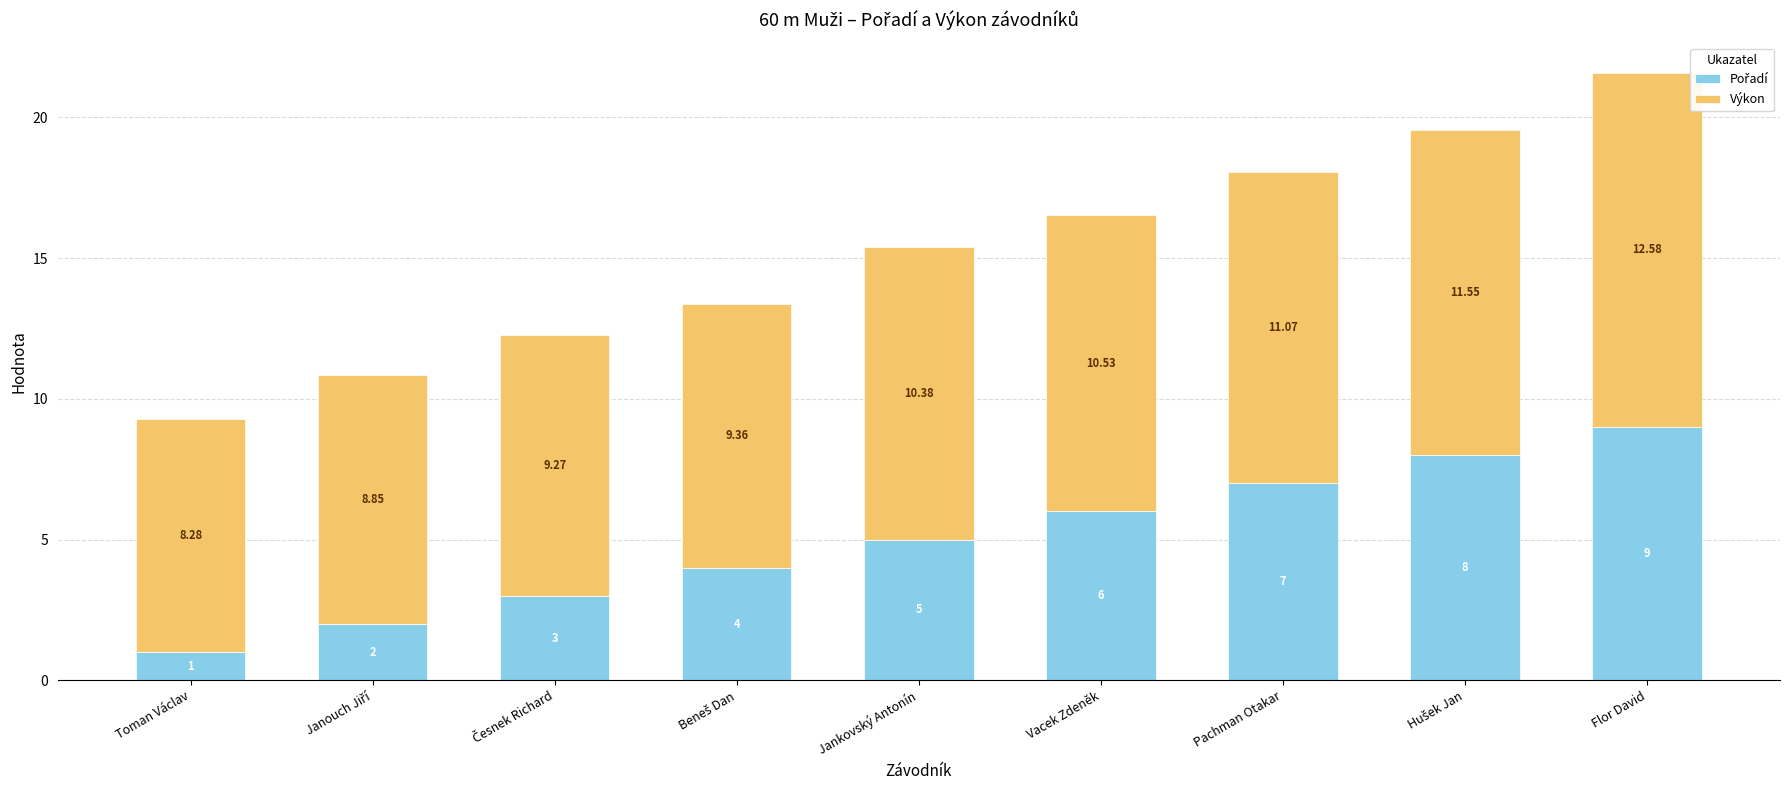

At which category is the sum across all series the highest?

Flor David